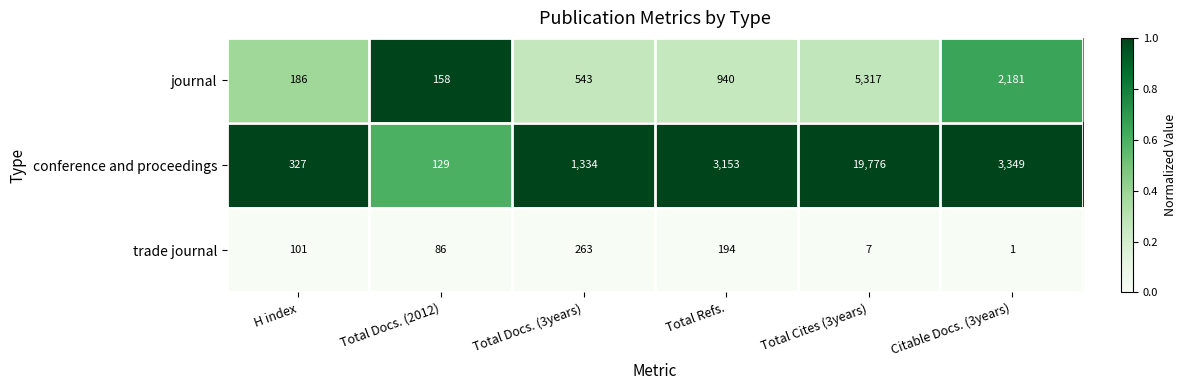

Which series has the widest spread of values?

conference and proceedings